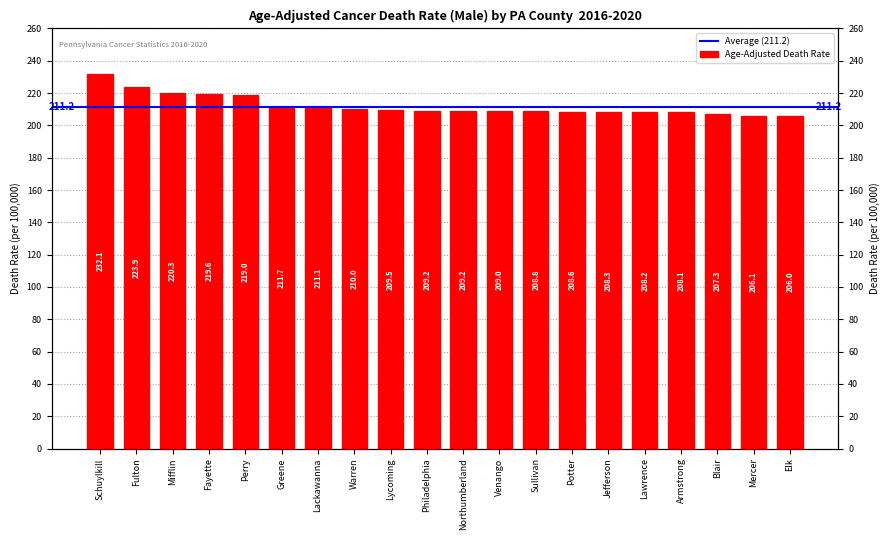

What is the smallest value displayed?

206.0